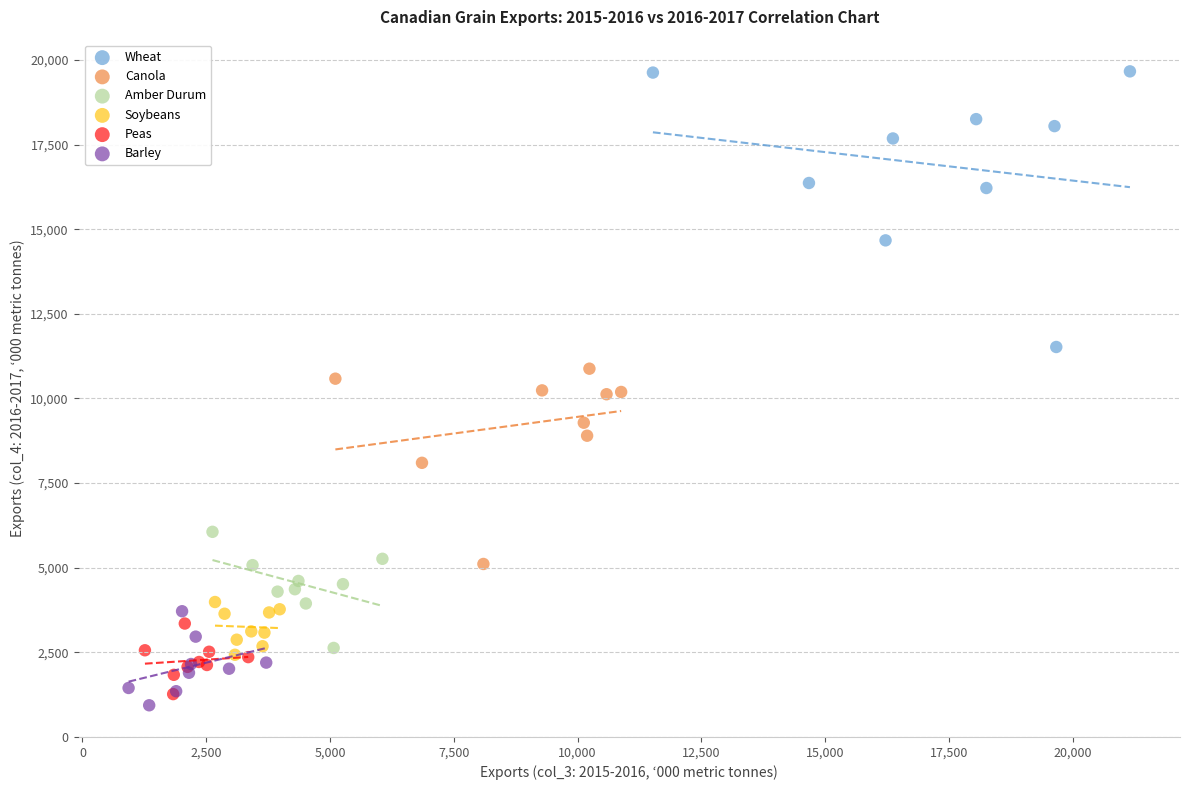

Which series has the widest spread of Y values?

Wheat